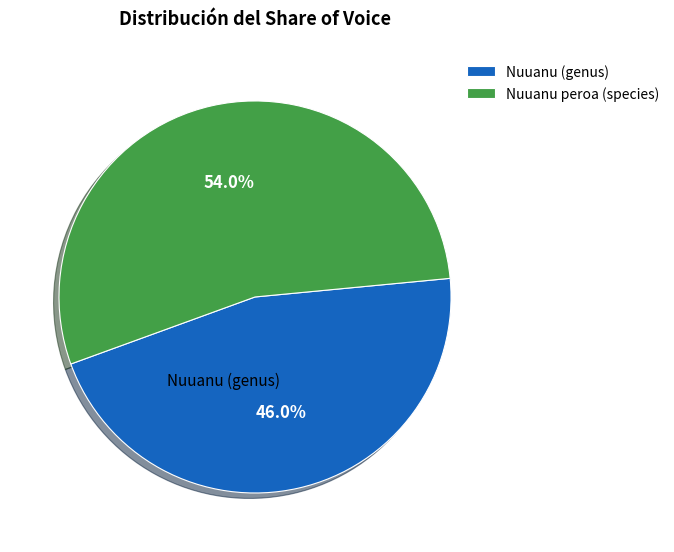

To the nearest percent, what percentage of the pie is Nuuanu peroa (species)?

54%